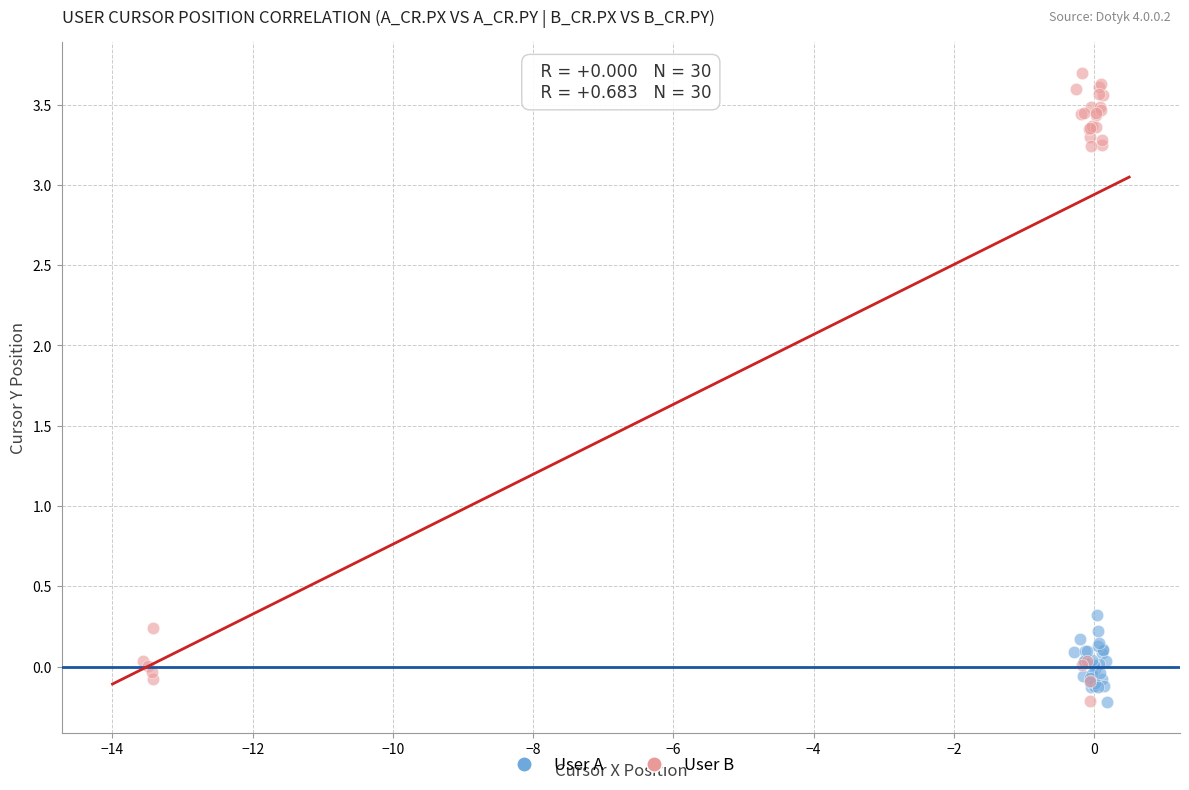

Which series has the widest spread of Y values?

User B